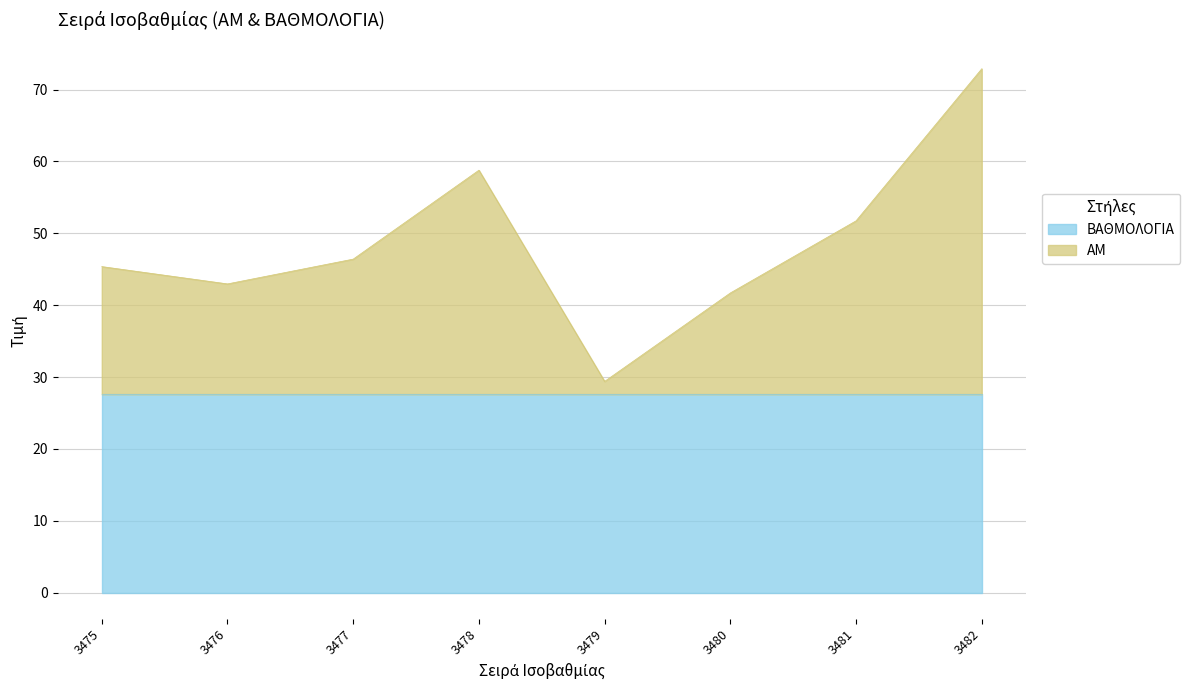

List the labels in order of value, smallest first.

3479, 3480, 3476, 3475, 3477, 3481, 3478, 3482